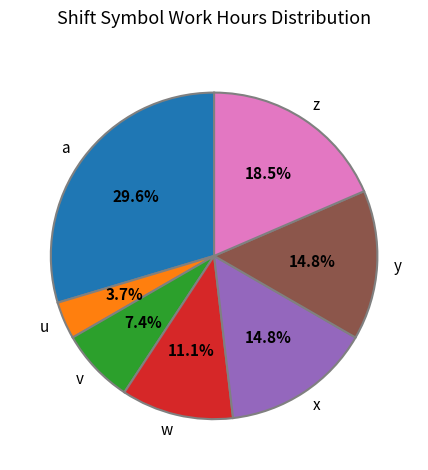

What is the total percentage of x and a?

44.4%